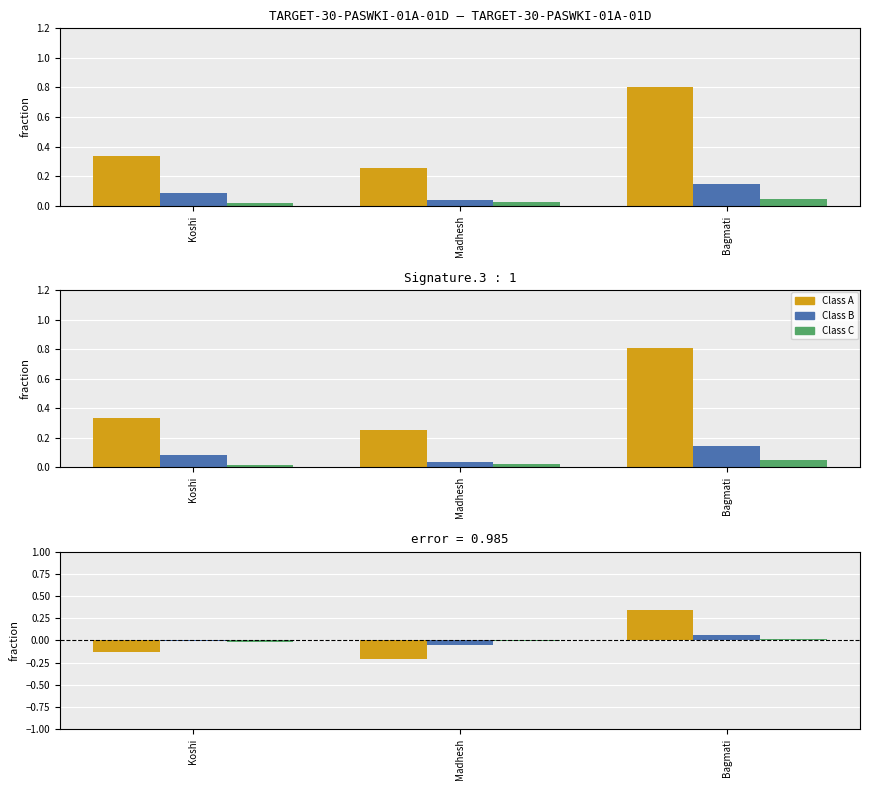

How many bars are there in each group?

3